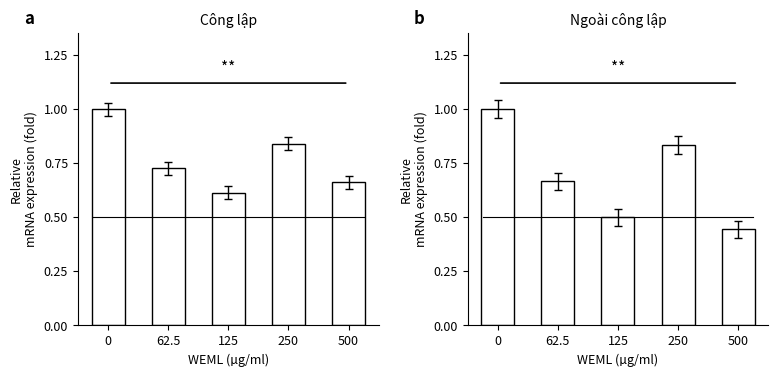

What is the value of the Công lập bar at the 4th from the left?

0.8